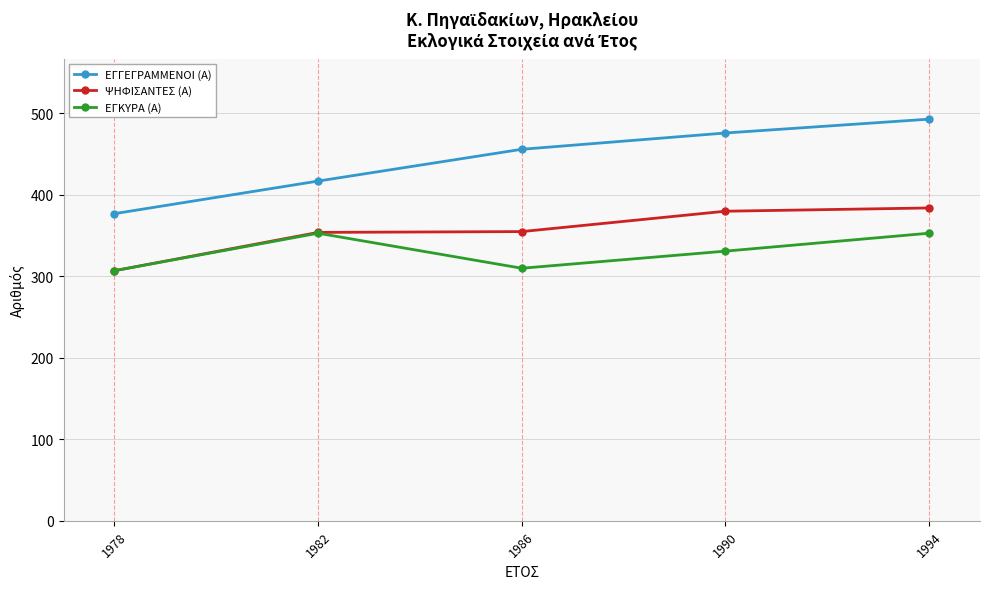

The ΨΗΦΙΣΑΝΤΕΣ (Α) series shows 222 at 1982. True or false?

False